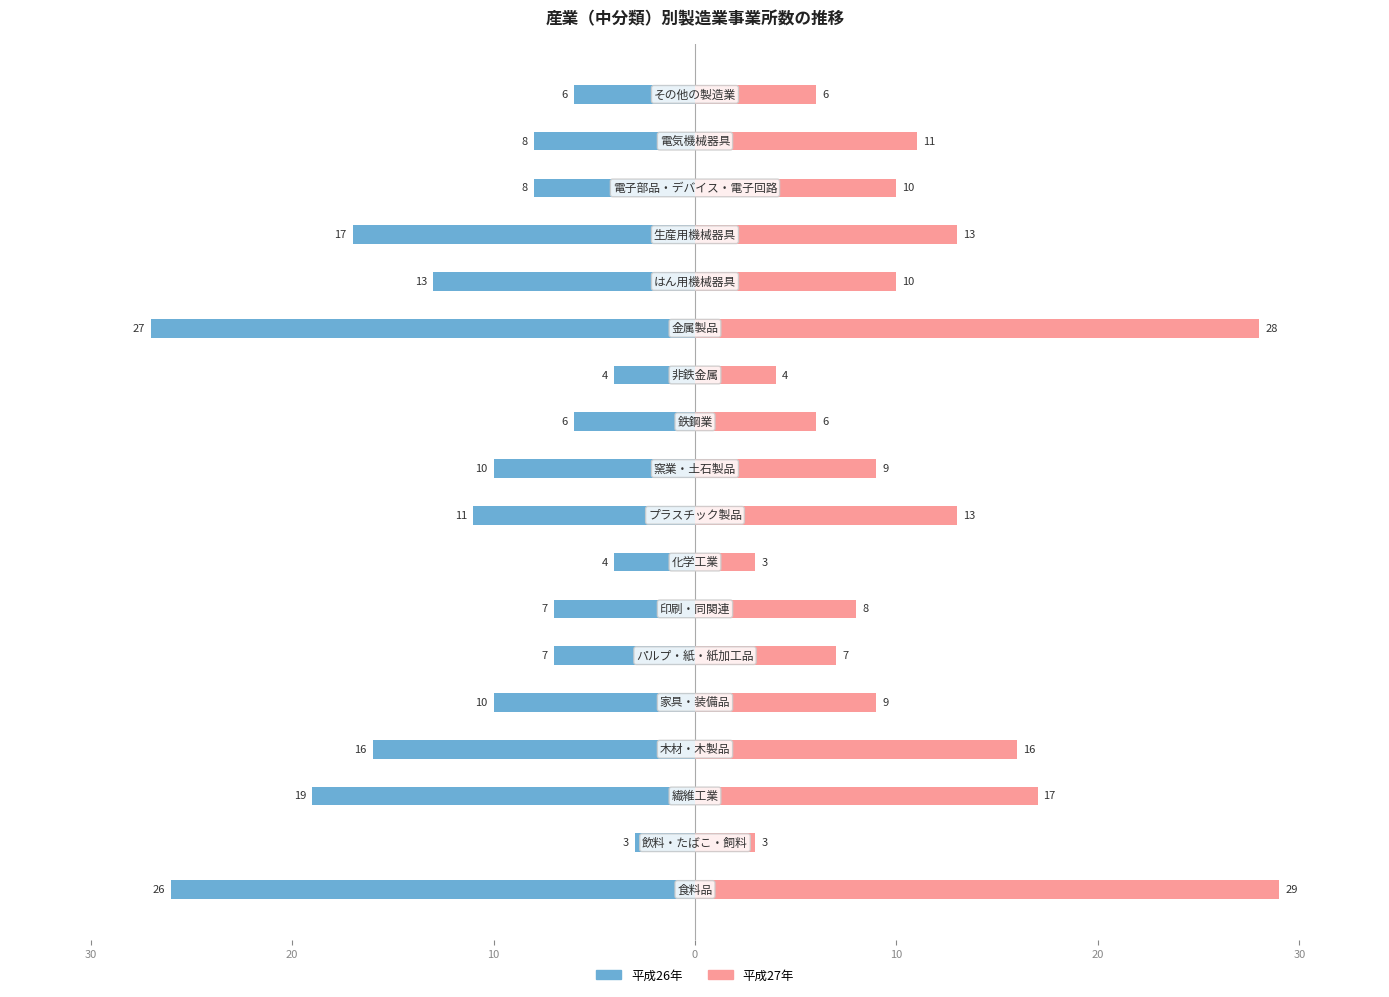

Reading right to left, what are all the values shown in this chart?

平成26年: -6	-8	-8	-17	-13	-27	-4	-6	-10	-11	-4	-7	-7	-10	-16	-19	-3	-26
平成27年: 6	11	10	13	10	28	4	6	9	13	3	8	7	9	16	17	3	29